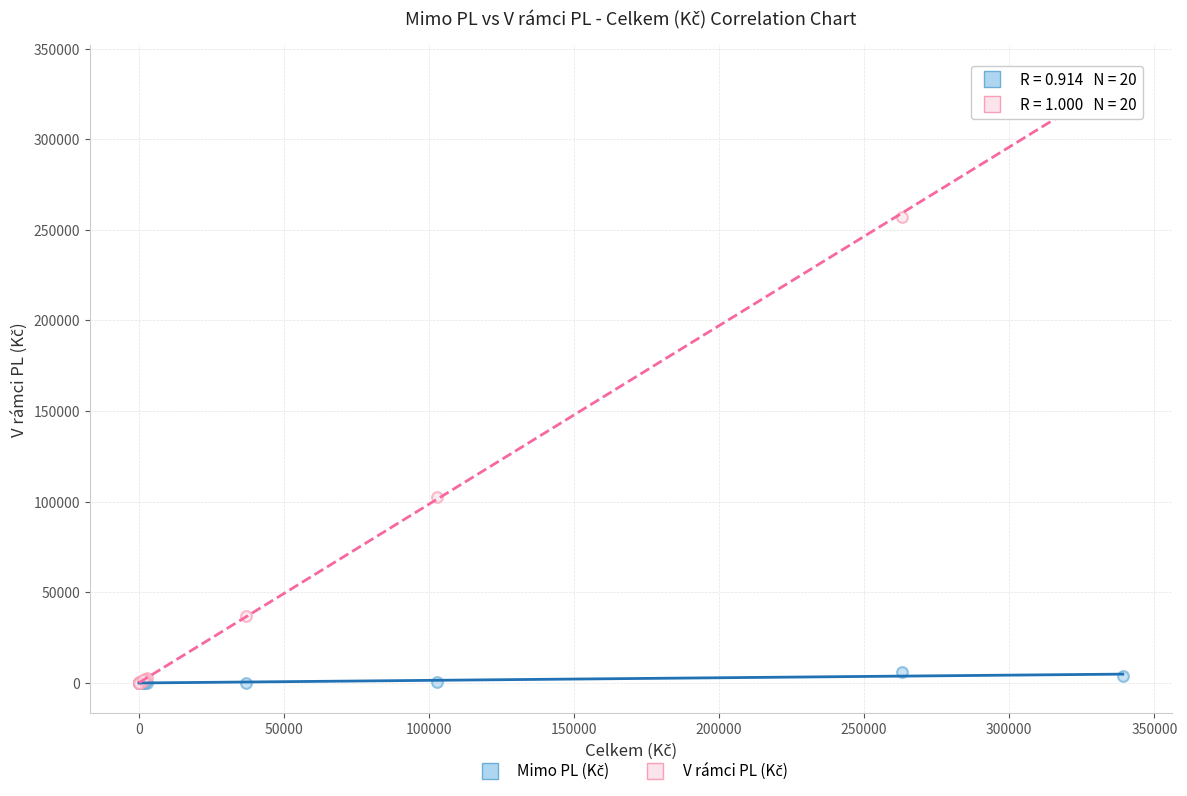

Across all series, what Y value is closest to 167758?

102339.3